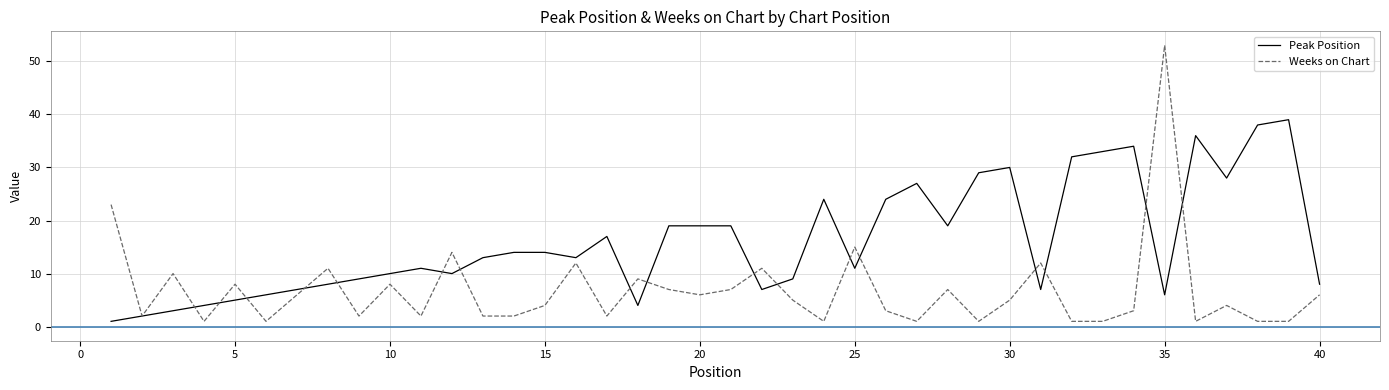

Which series has the widest spread of values?

Weeks on Chart